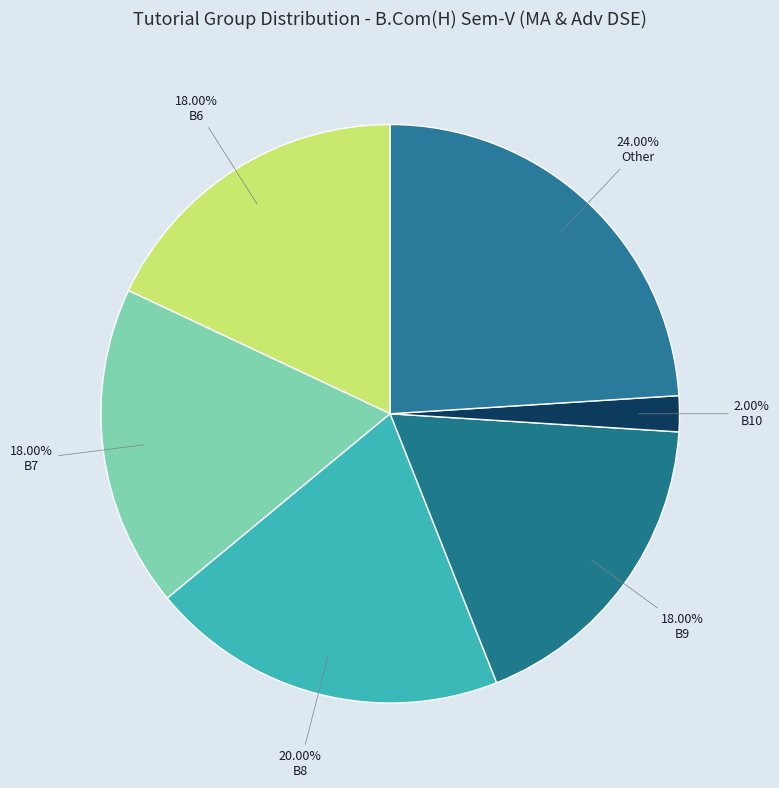

Count the number of slices in the pie.

6